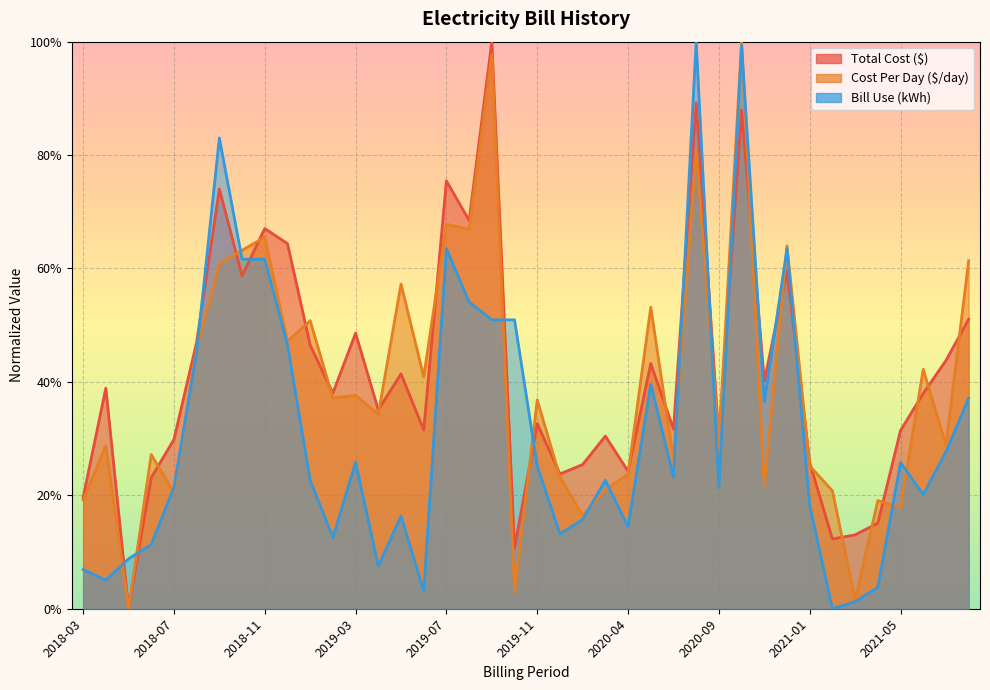

At which category is the sum across all series the highest?

2020-10